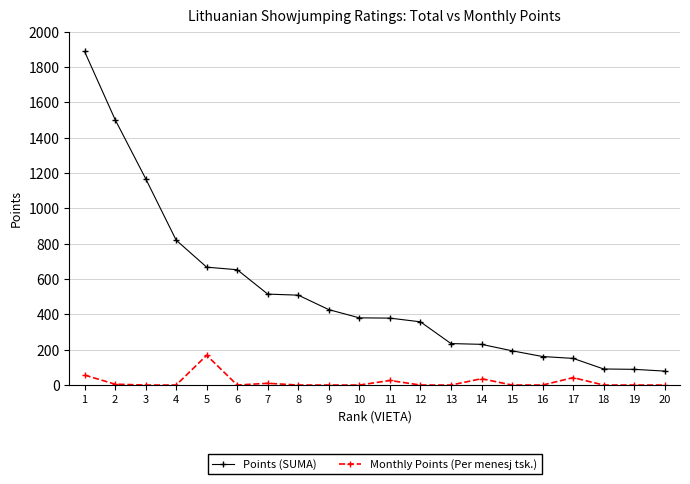

What are all the series names shown in the legend?

Points (SUMA), Monthly Points (Per menesj tsk.)